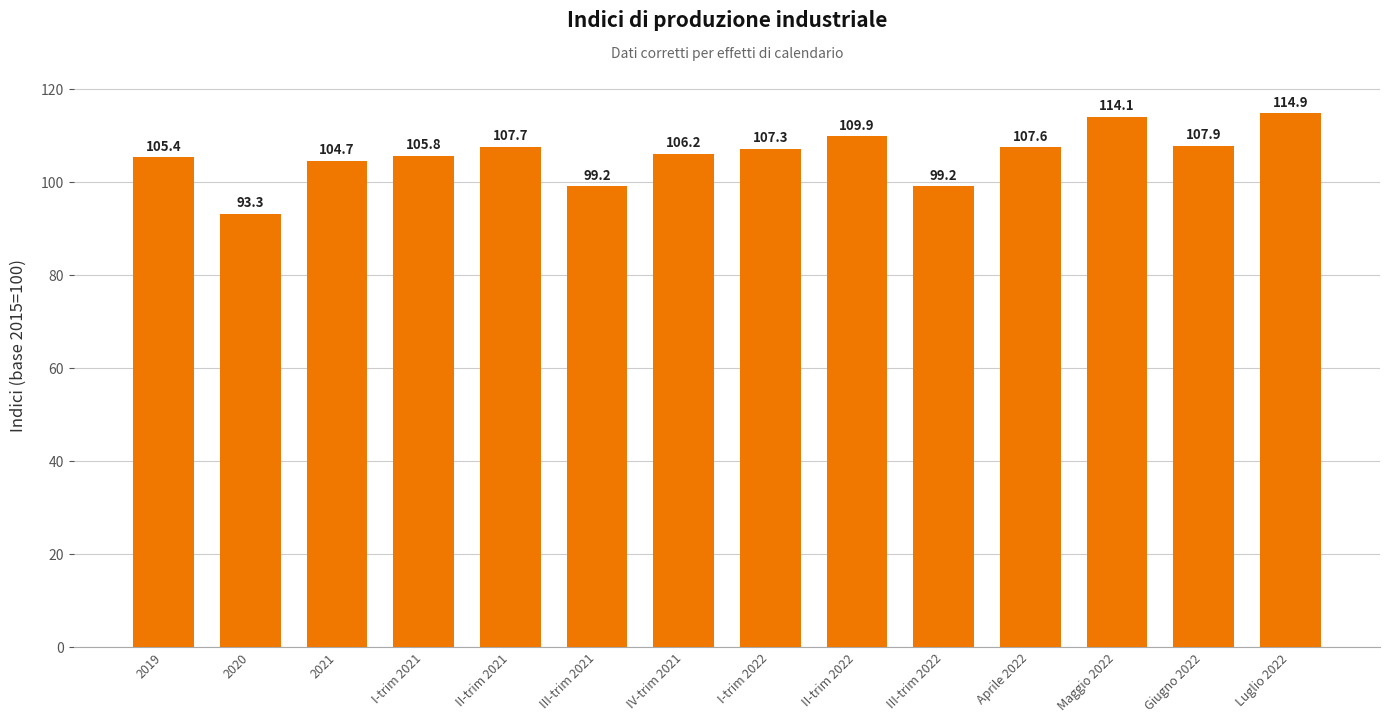

The chart shows a value of 114.1 at Maggio 2022. True or false?

True